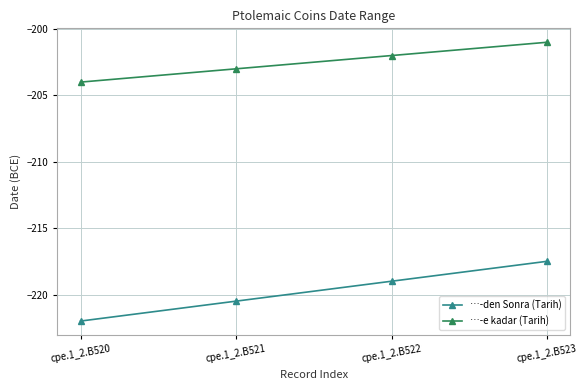

True or false: …-e kadar (Tarih) has a value of -201.0 at cpe.1_2.B523.

True